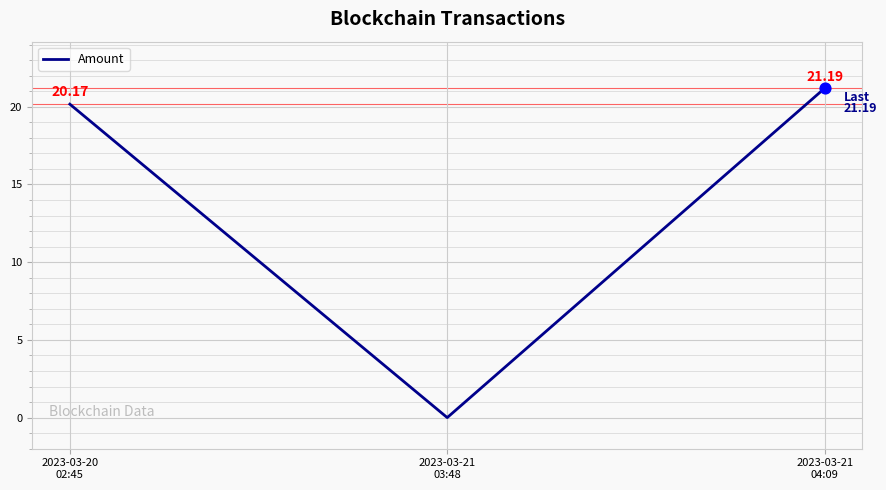

What is the change in value from 2023-03-21
03:48 to 2023-03-21
04:09?

+21.2